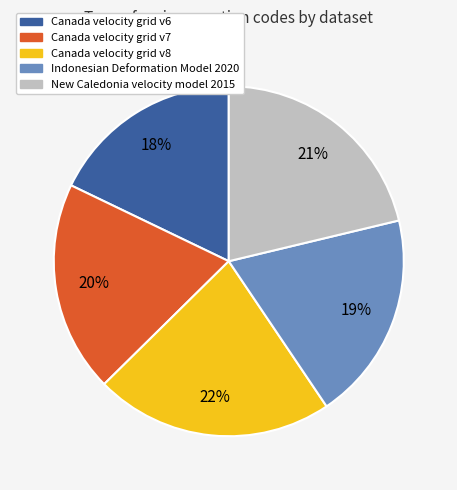

Is New Caledonia velocity model 2015 the majority of the pie?

No